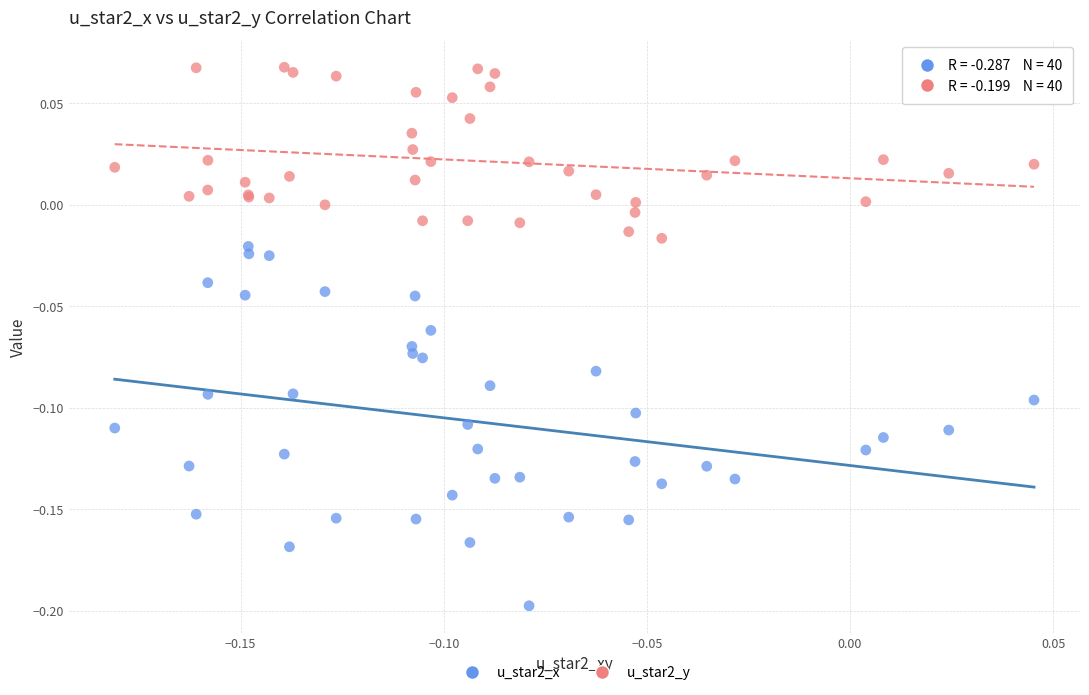

Which series contains the highest Y value?

u_star2_y